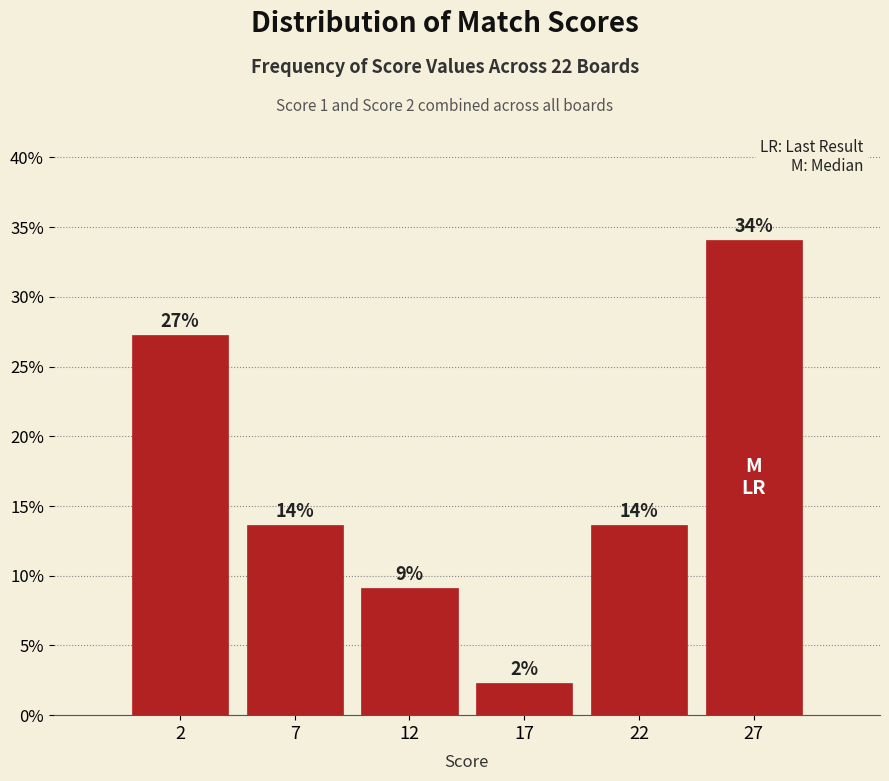

Are the bars horizontal?

No